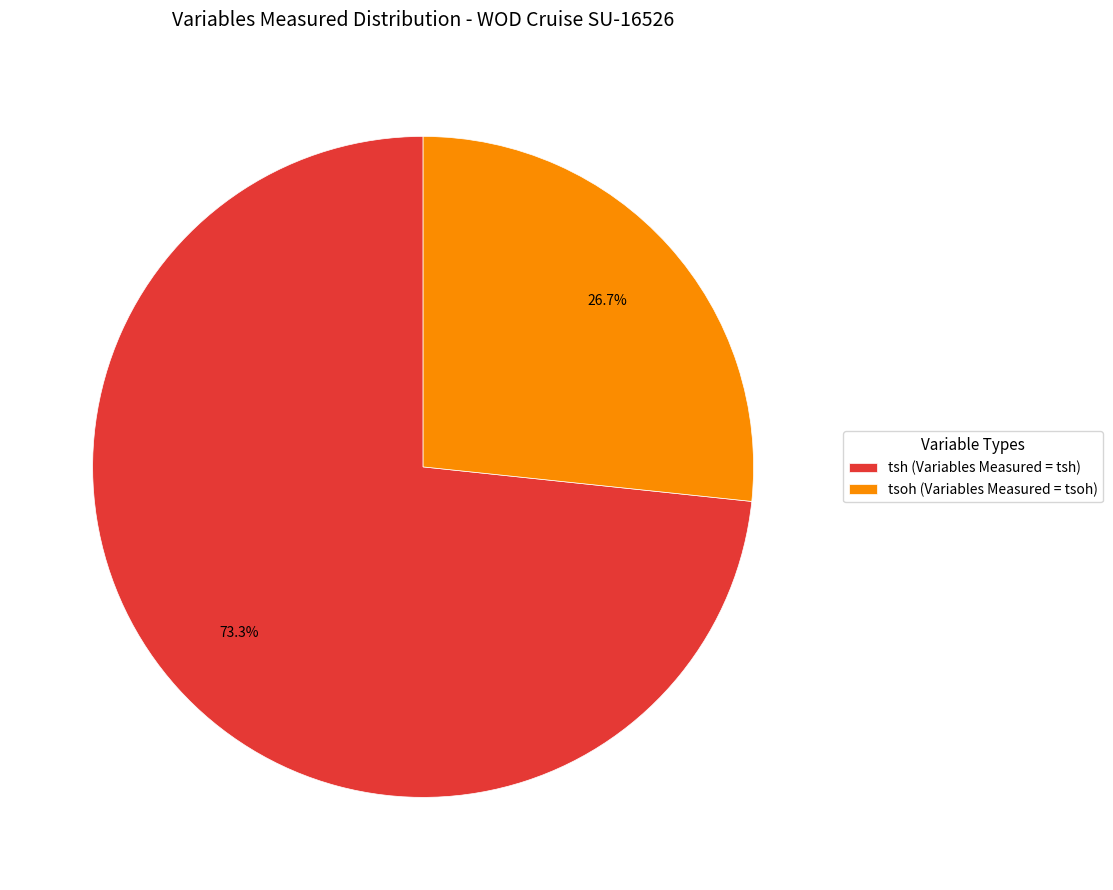

Which category accounts for the majority?

tsh